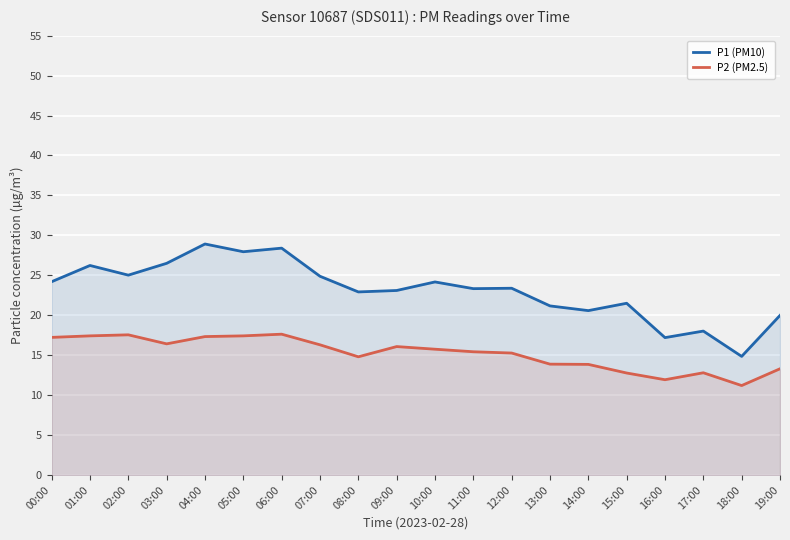

True or false: P2 (PM2.5) has a value of 12.8 at 15:00.

True